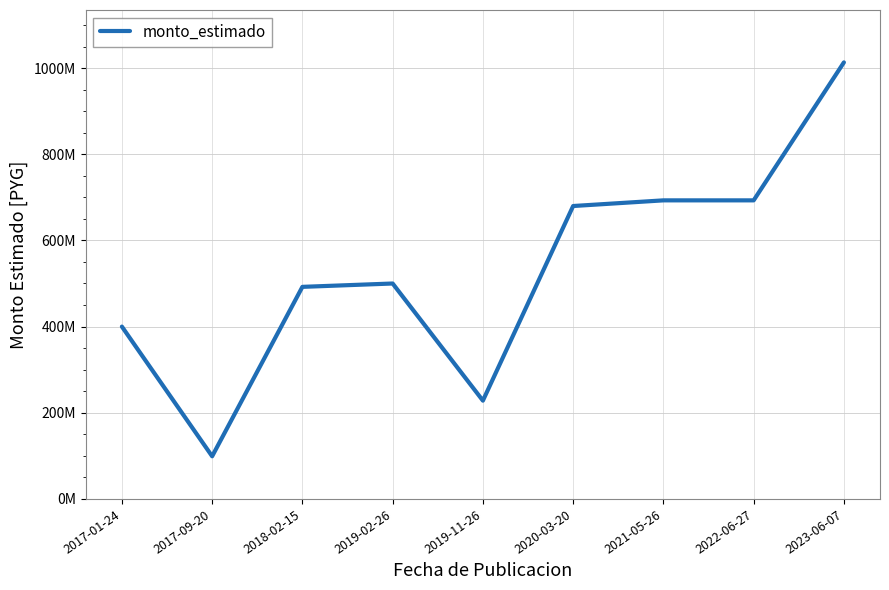

What is the maximum value shown in the chart?

1013160000